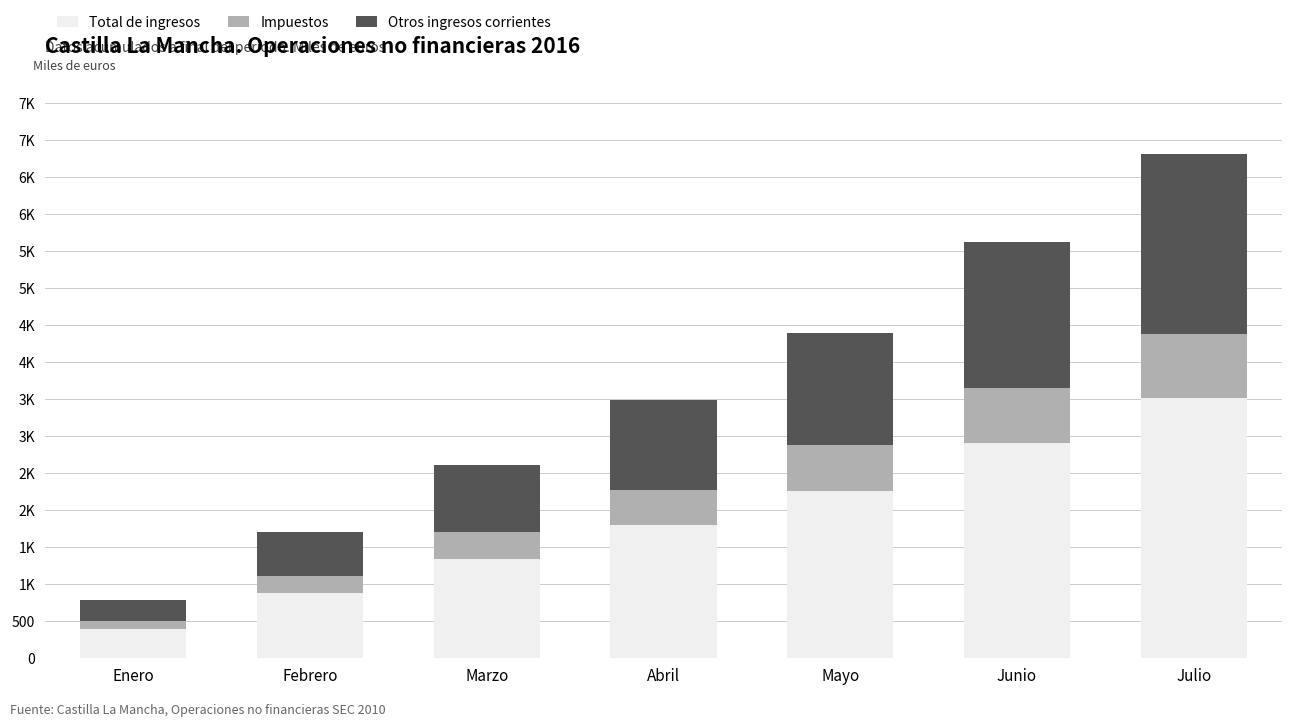

What value does the Impuestos series have at Marzo, to the nearest 100?

400